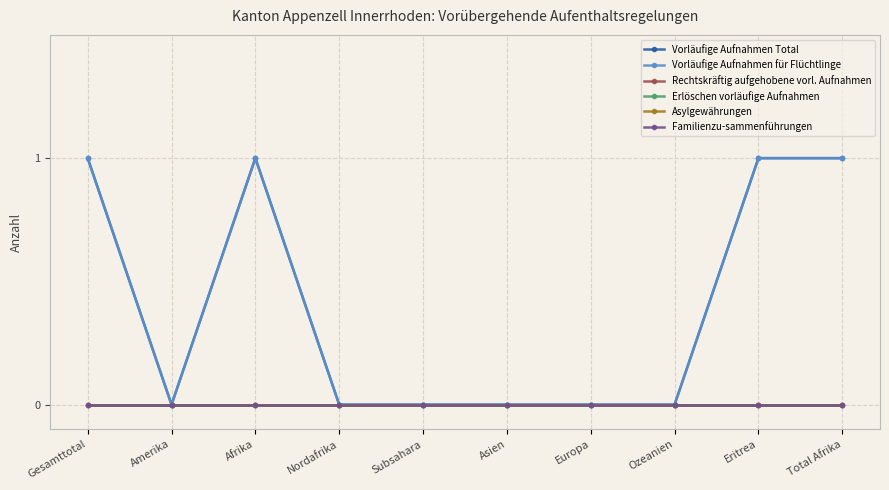

Does the chart have visible grid lines?

Yes